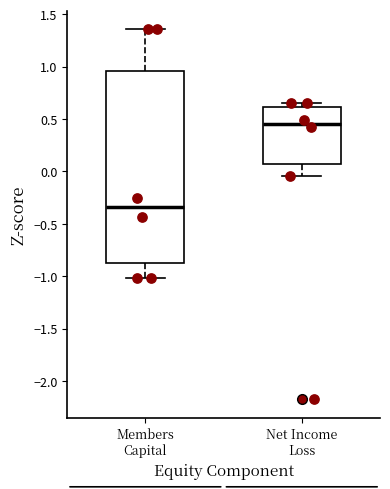

Which box's median line is the highest?

Net Income Loss